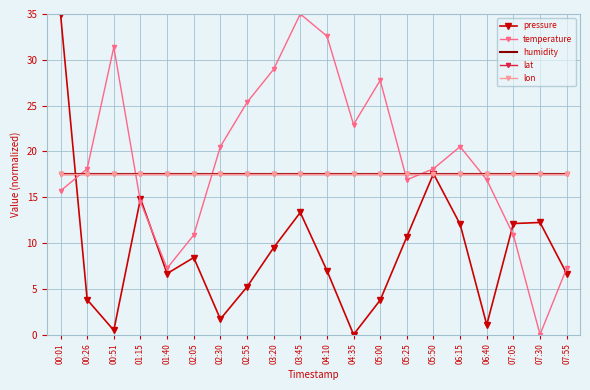

What is the label of the 4th point from the left?

01:15